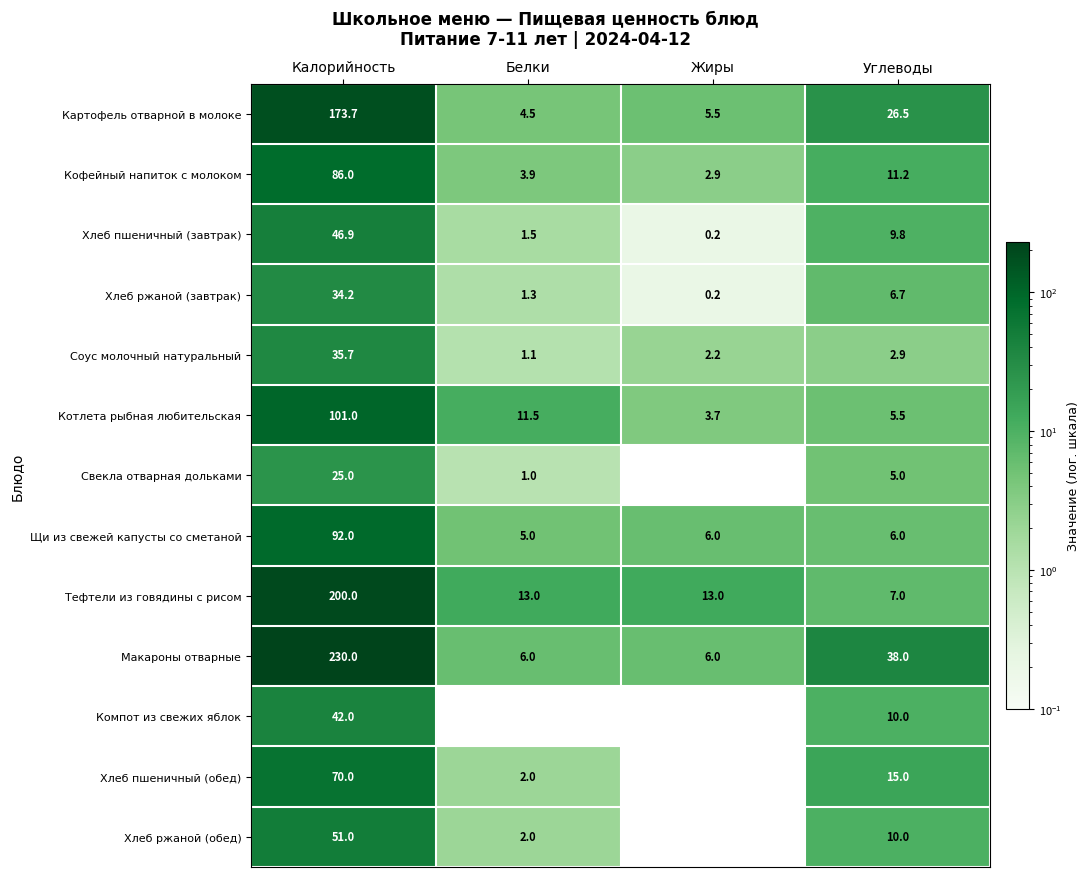

Between Калорийность and Белки, which series saw the biggest shift?

Макароны отварные